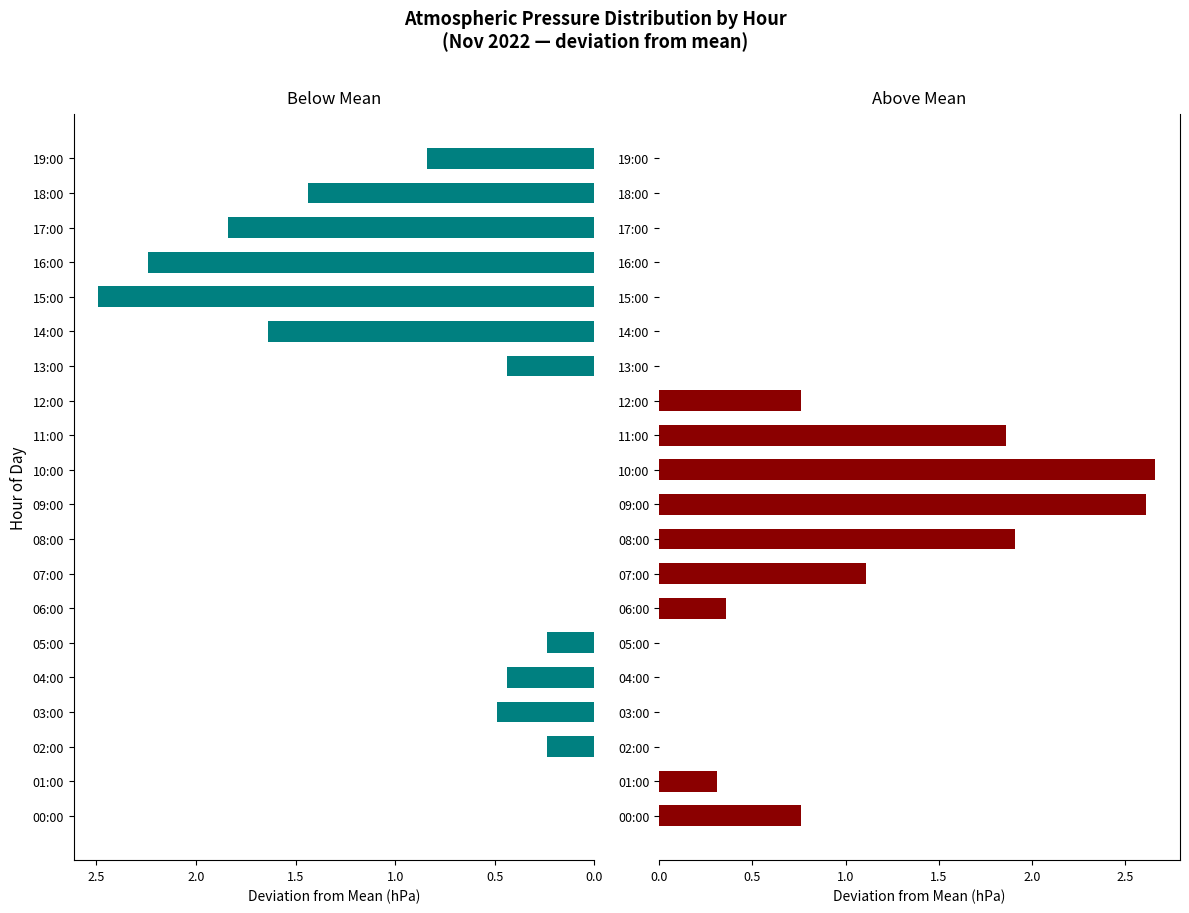

The Above Mean series shows 1.3 at 00:00. True or false?

False